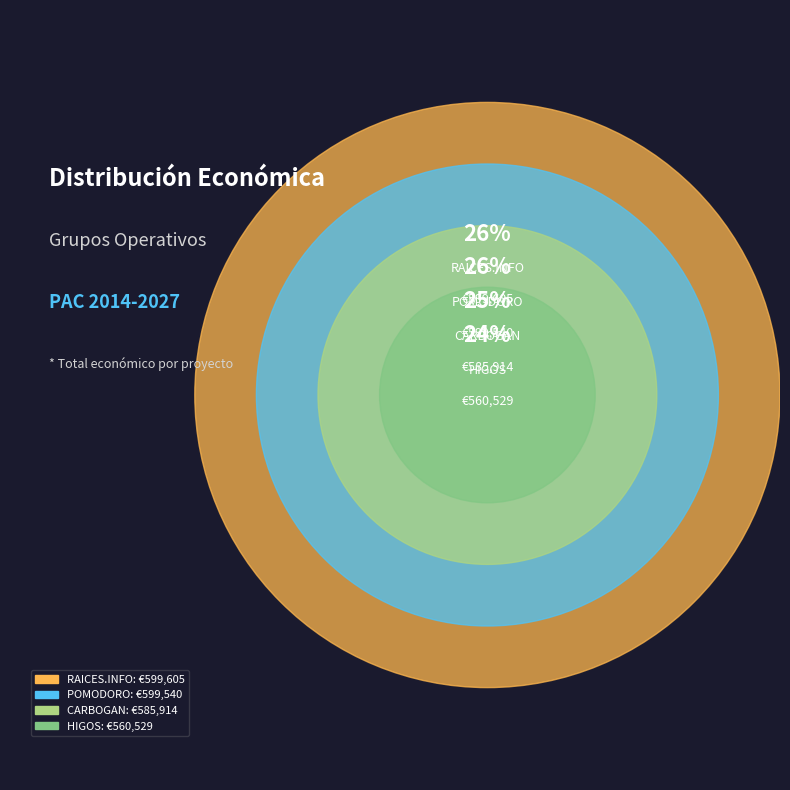

Is CARBOGAN the majority of the pie?

No